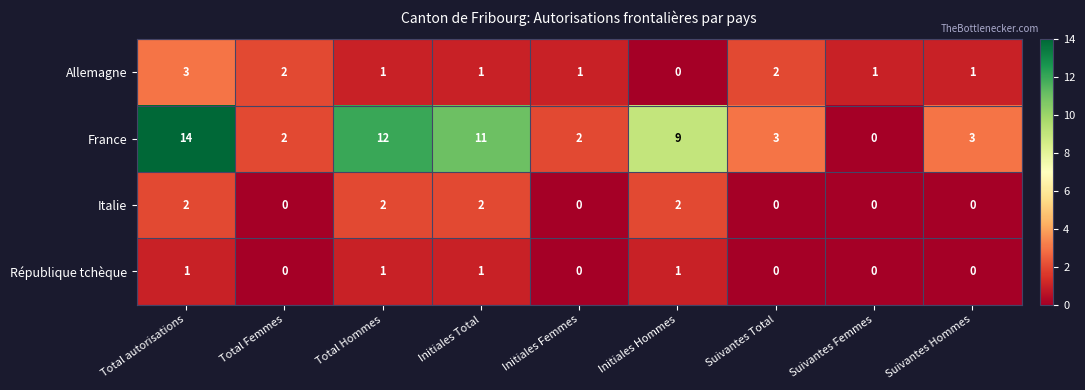

What is the total value across all series at Total Hommes?

16